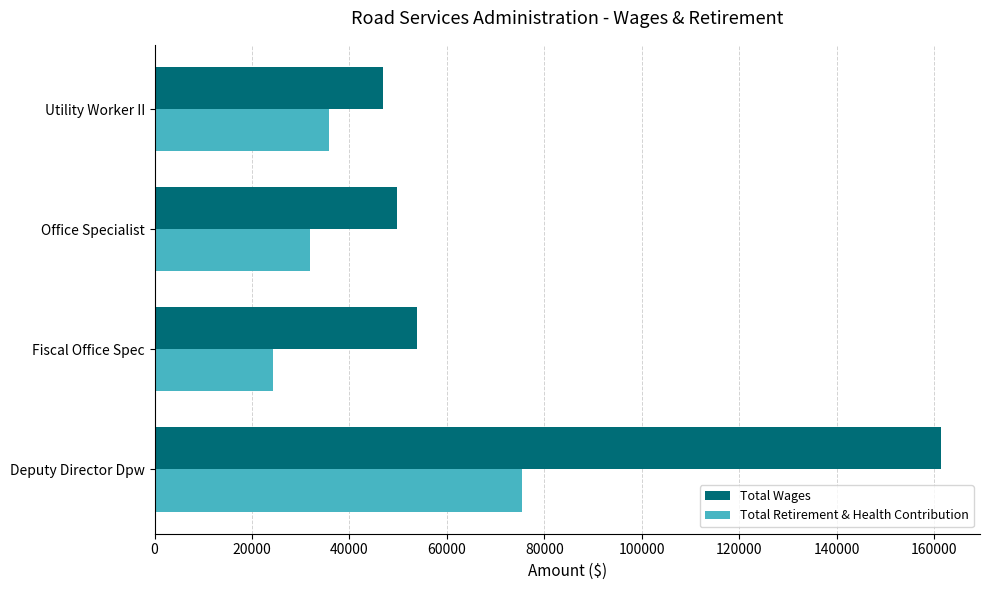

Count the number of categories in the chart.

4